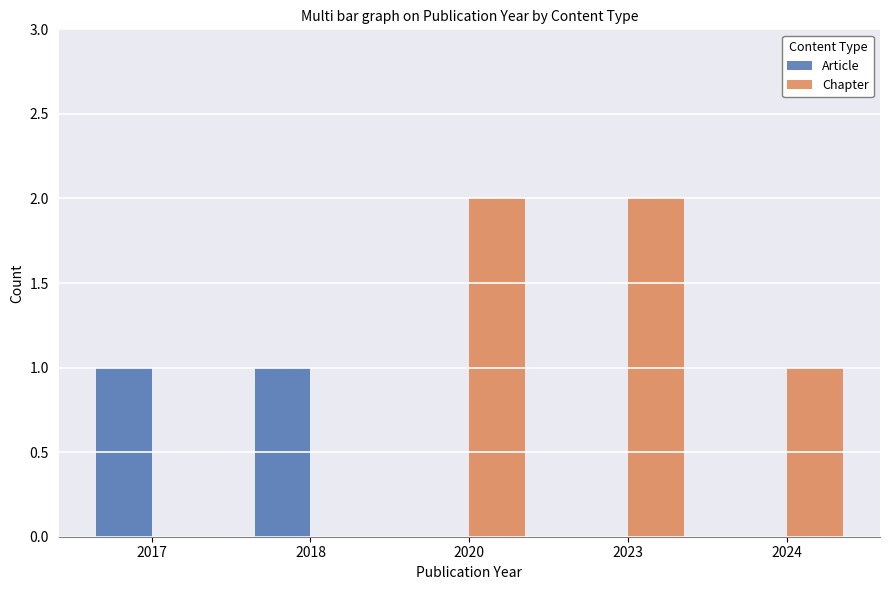

Which series has the largest total across all categories?

Chapter